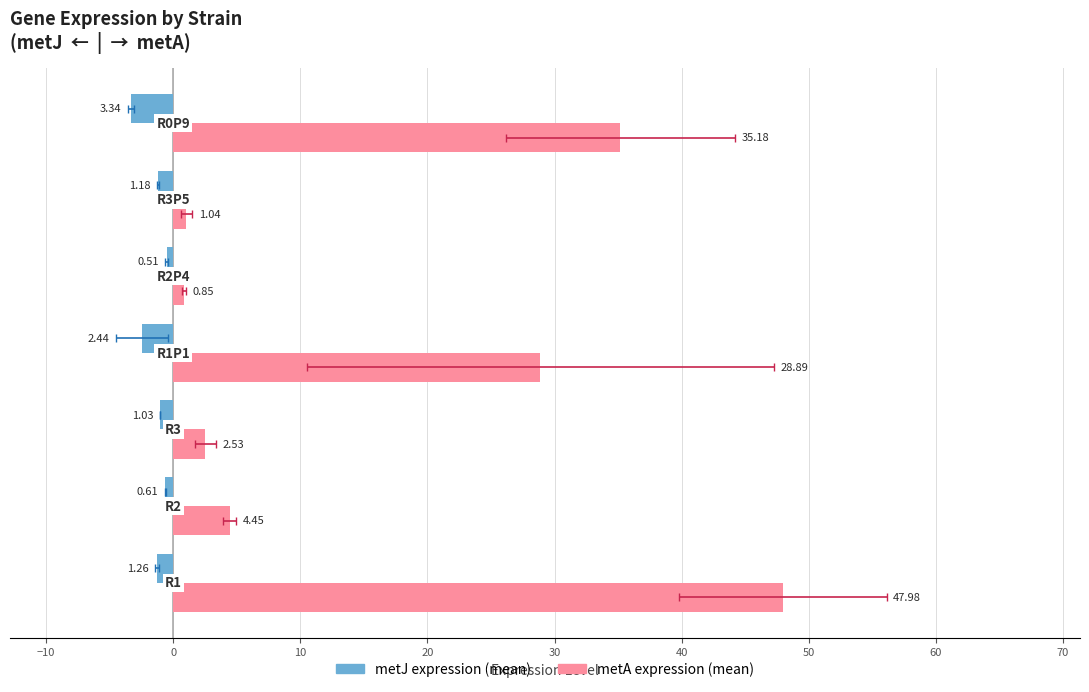

The metA expression (mean) series shows 63.0 at 40. True or false?

False